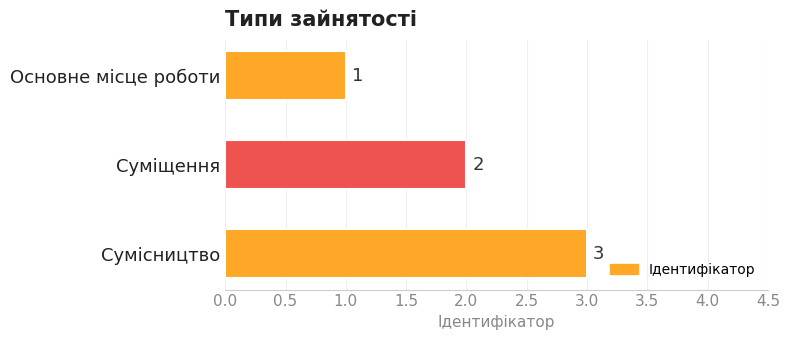

What is the sum of the values at Сумісництво and Суміщення?

5